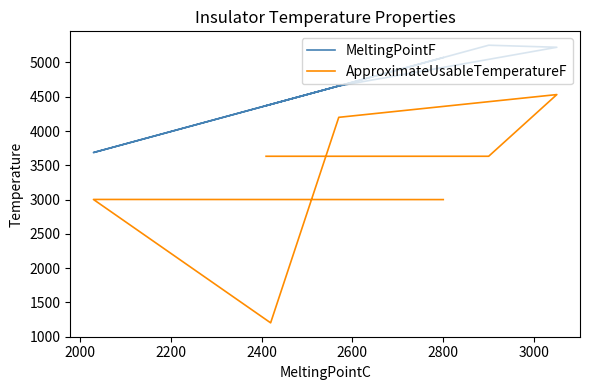

What is the sum of the MeltingPointF values at 1800 and 3000?

9442